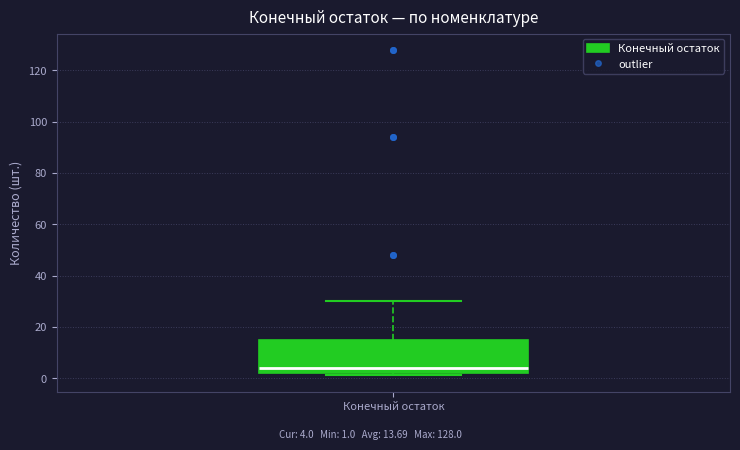

Read this box plot against the y-axis: the position of the median line, the range covered by the box, and the ends of both whiskers. The values are not printed on the chart, so give them approximately, as read against the axis.

median 4, box 2 to 16, whiskers 2 (just below the box's lower edge) to 30